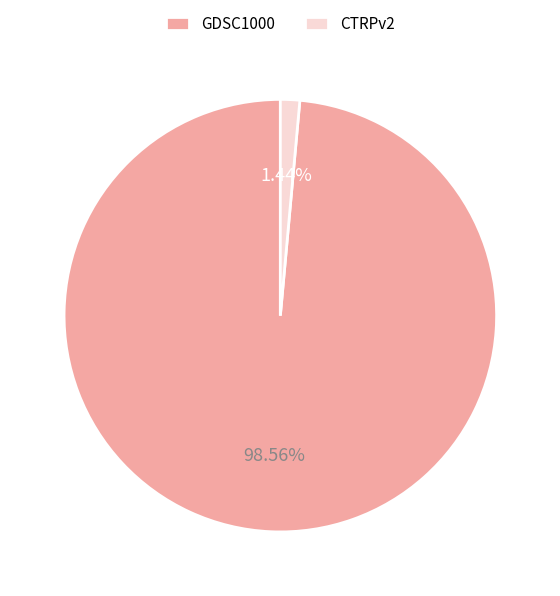

To the nearest percent, what is the combined percentage of GDSC1000 and CTRPv2?

100%